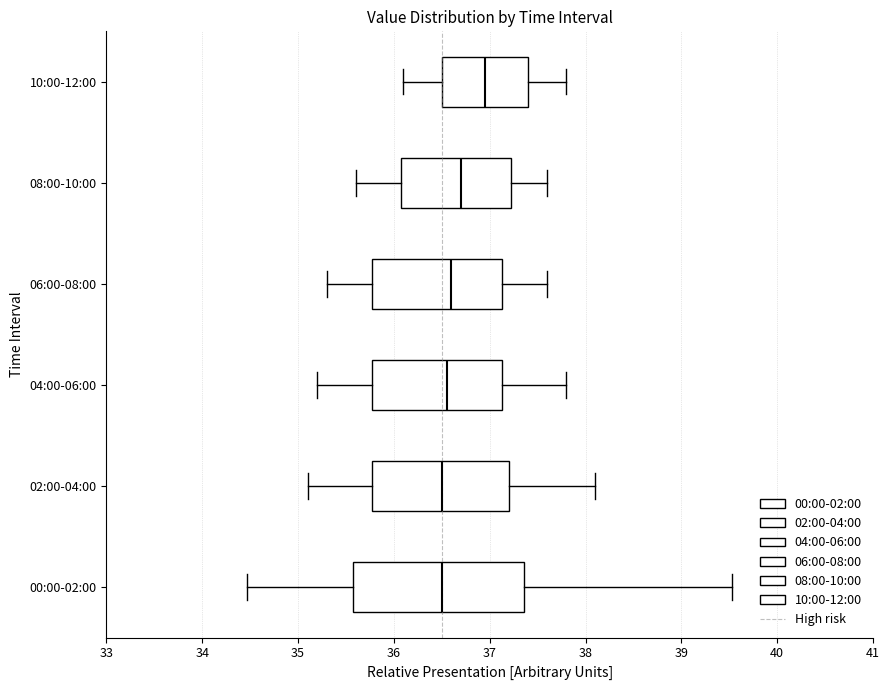

Which box is the widest, from its left edge to its right edge?

00:00-02:00